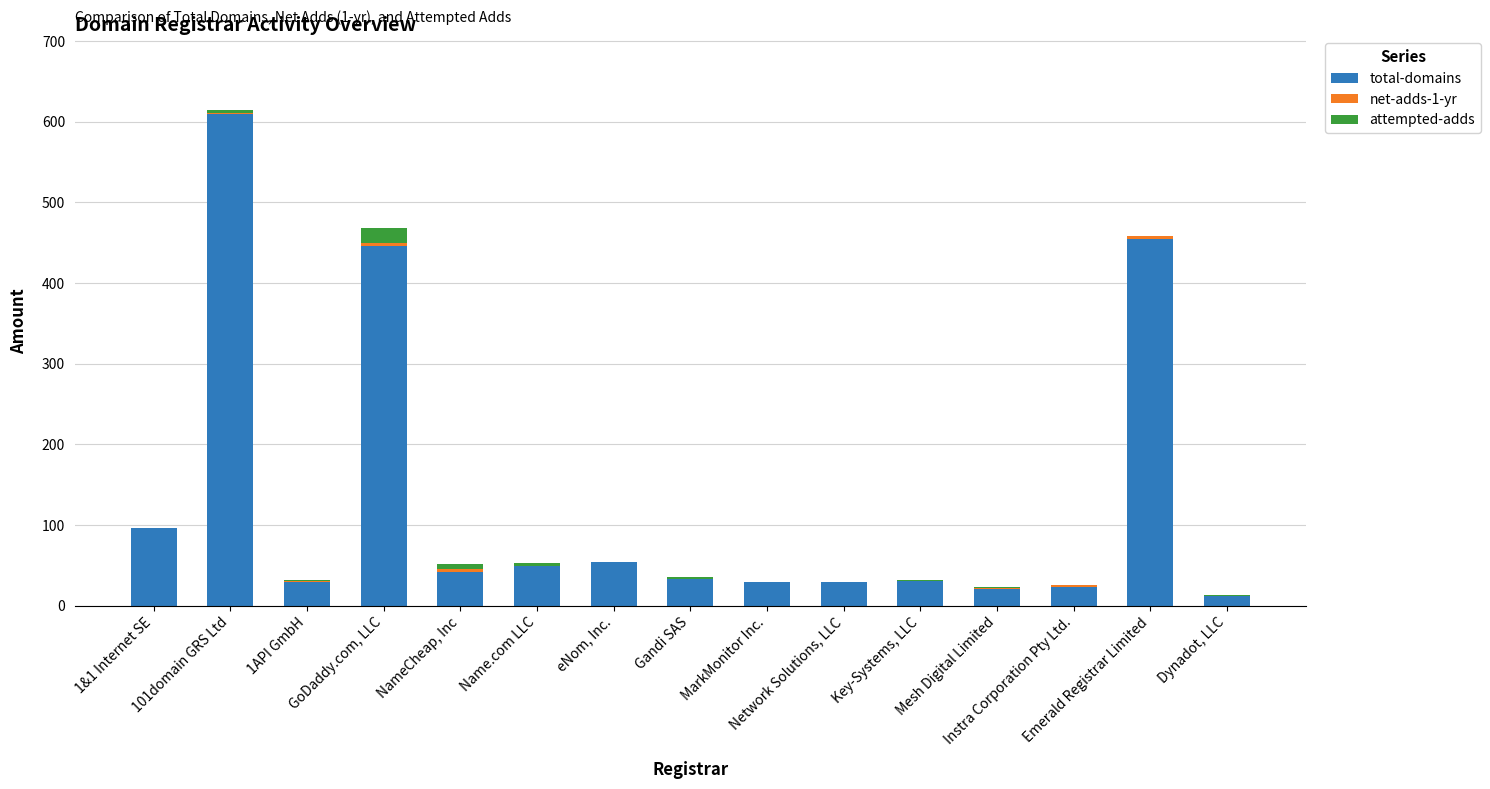

Are the bars grouped side by side (vs. stacked)?

No